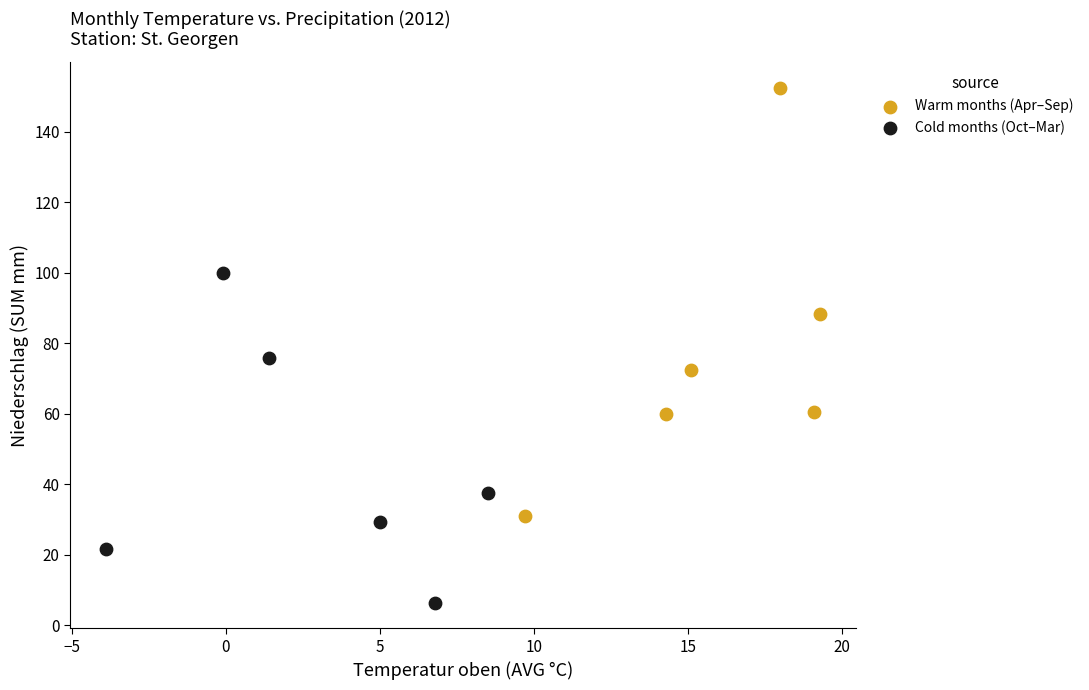

Which series has the widest spread of Y values?

Warm months (Apr–Sep)